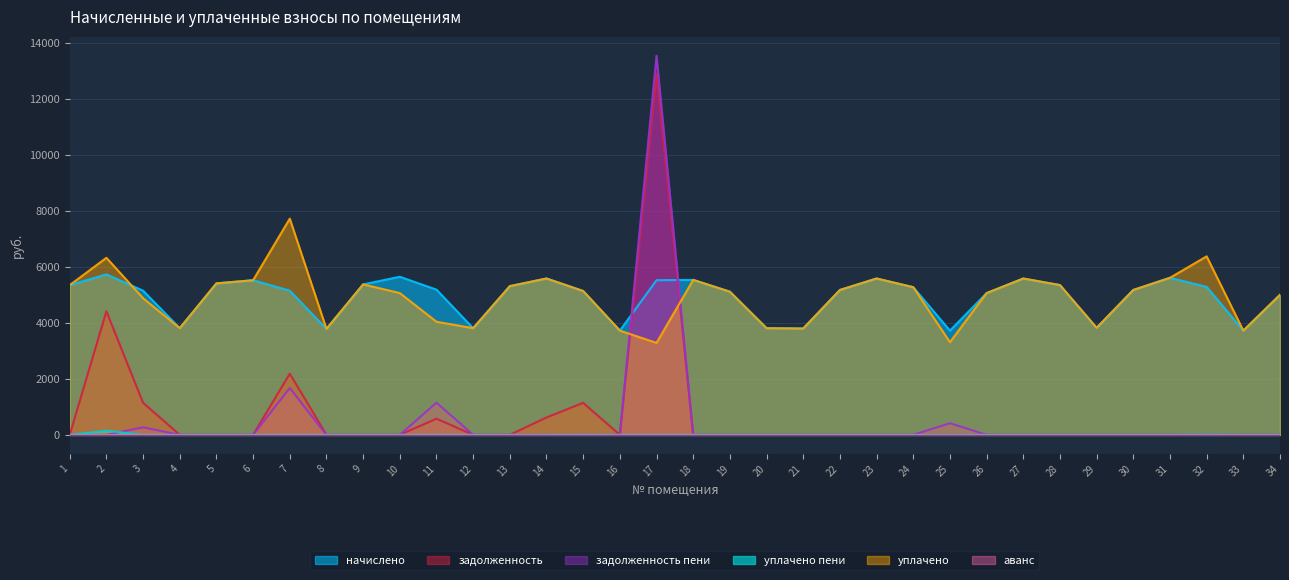

The value of задолженность at 31 is 5858.5. True or false?

False